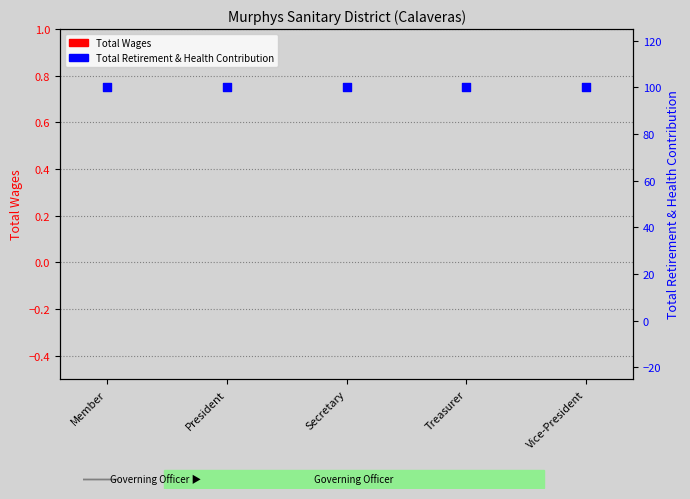

Which series has the largest total across all categories?

Total Retirement & Health Contribution